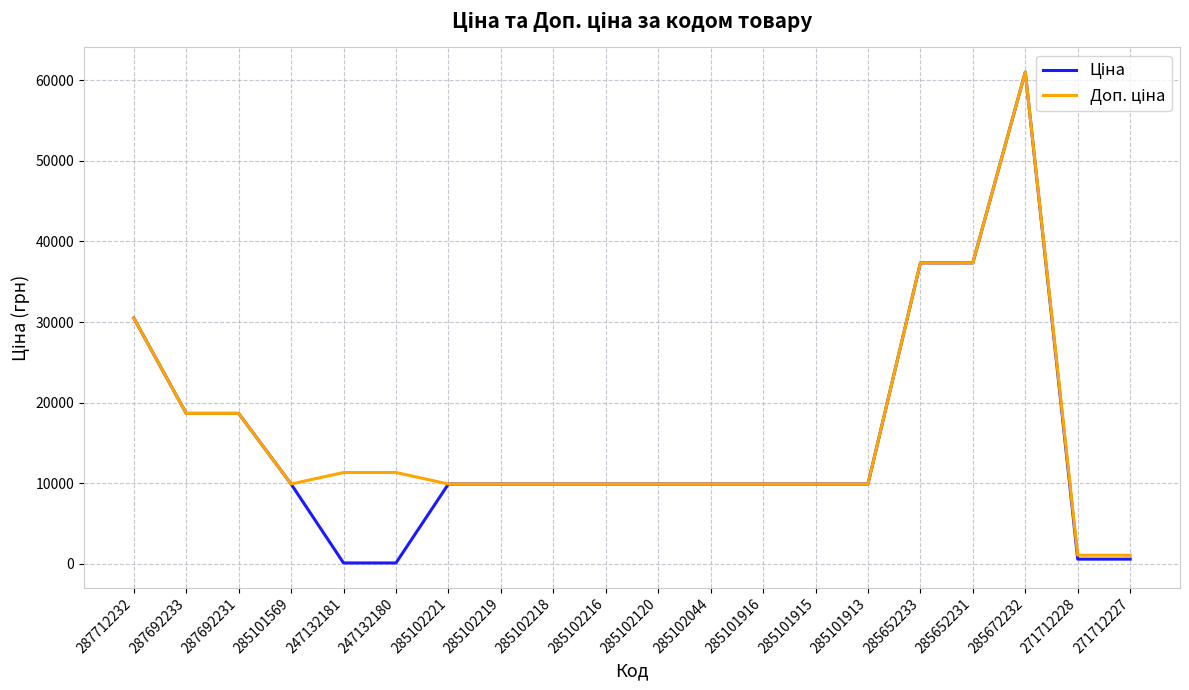

What is the greatest value displayed?

61024.7